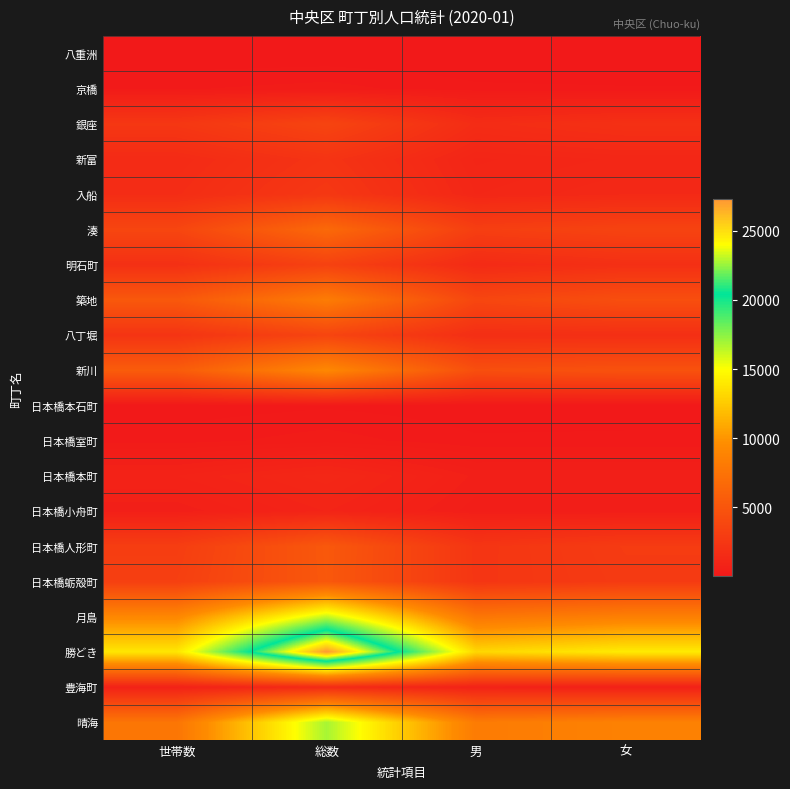

How many series are shown in this chart?

20